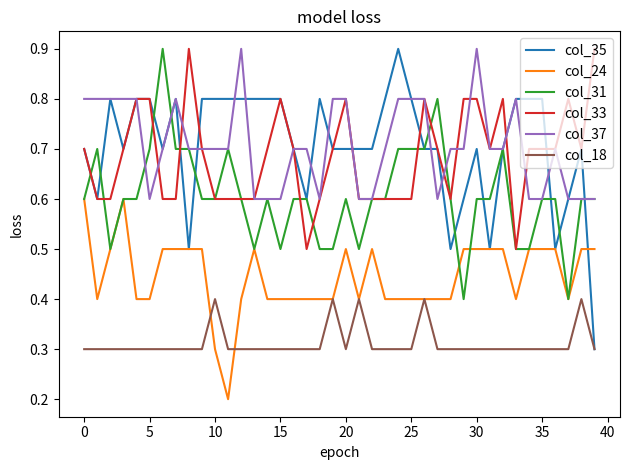

What is the difference between the second highest and second lowest values in the col_24 series?

0.3